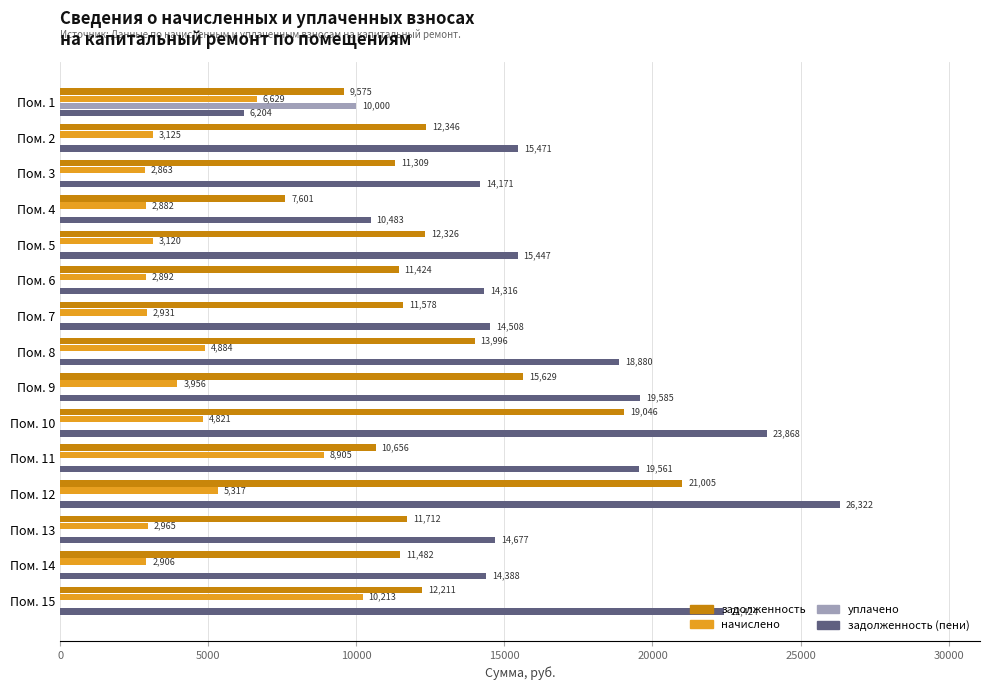

What is the sum of all задолженность values?

191895.1